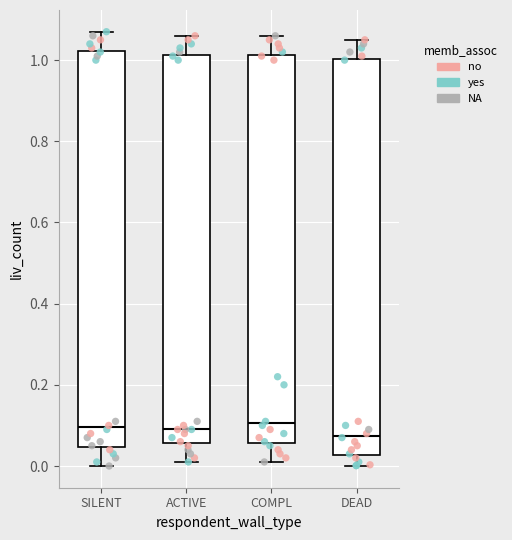

Reading left to right, read every box against the y-axis: the position of its median line, the range the box covers, and the ends of its whiskers. The values are not printed on the chart, so give them approximately, as read against the axis.

SILENT: median 0.10, box 0.04 to 1.02, whiskers 0.00 to 1.08
ACTIVE: median 0.10, box 0.06 to 1.02, whiskers 0.02 to 1.06
COMPL: median 0.10, box 0.06 to 1.02, whiskers 0.02 to 1.06
DEAD: median 0.08, box 0.02 to 1.00, whiskers 0.00 to 1.06